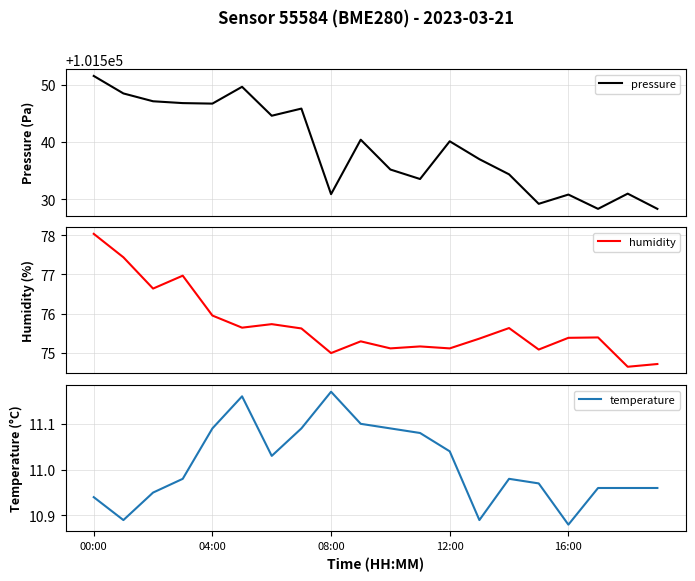

At which label does temperature reach its minimum?

16:00